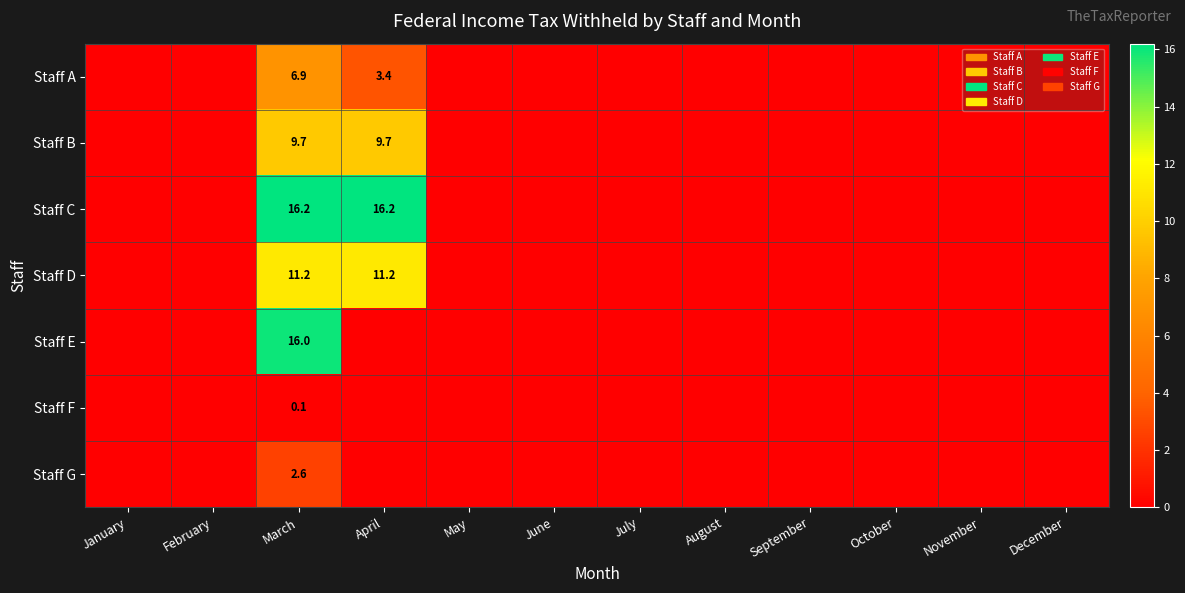

What is the spread (max minus min) of values at March?

16.1